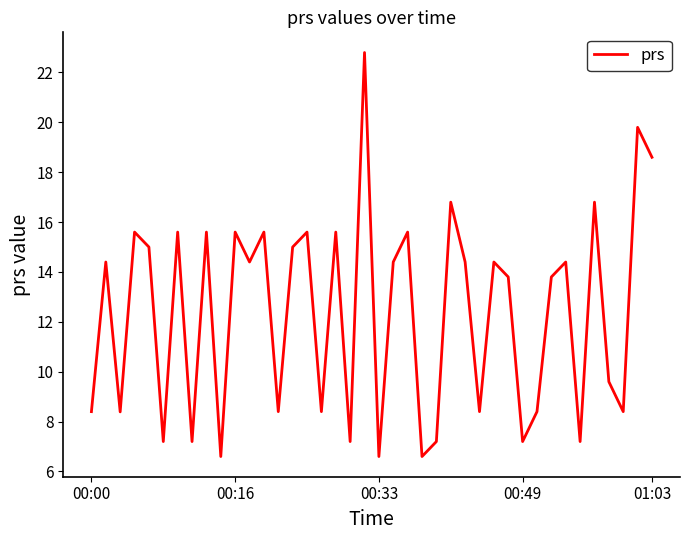

What is the difference between the maximum and minimum values?

16.2